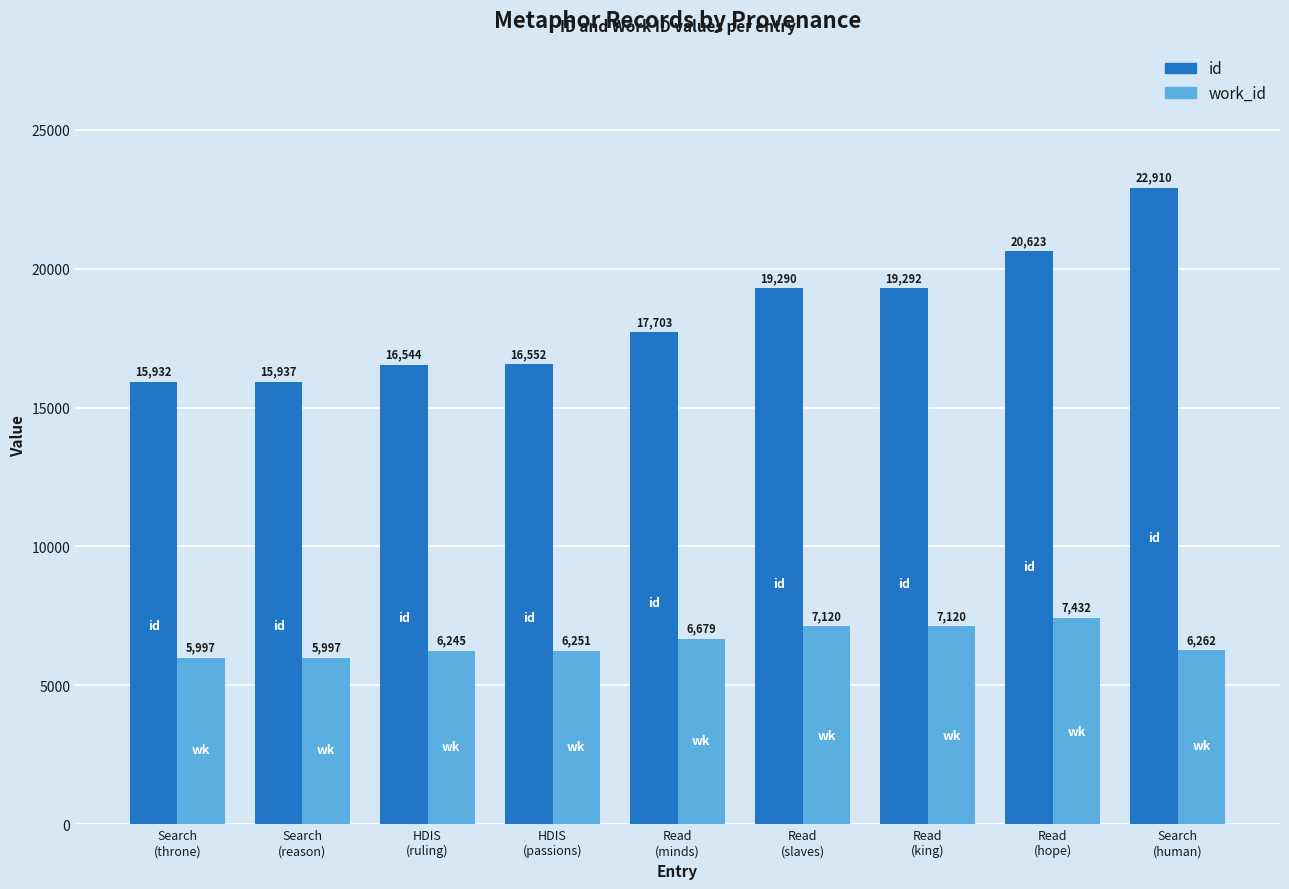

At which label is id closest to 19421?

Read
(king)